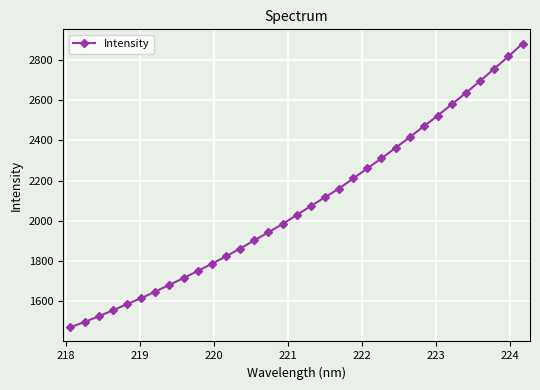

What is the sum of all values?

68657.3